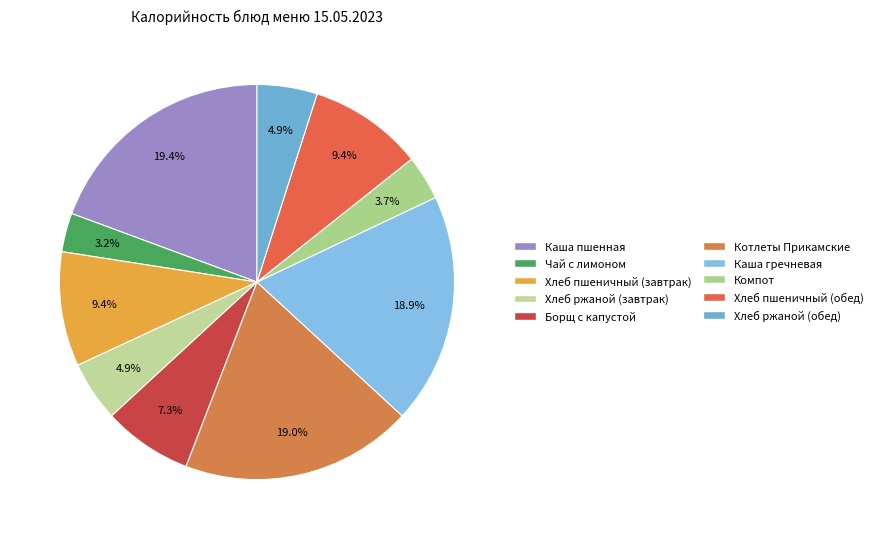

Which has a higher value, Каша гречневая or Чай с лимоном?

Каша гречневая